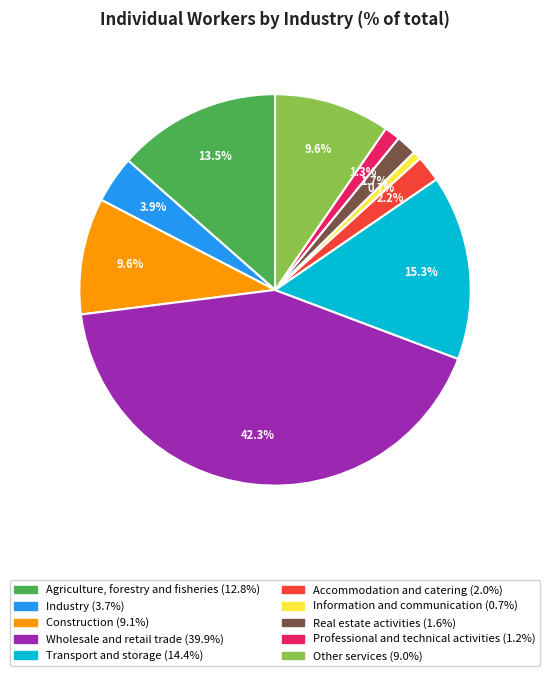

How much of the chart is everything except Other services?

90.4%